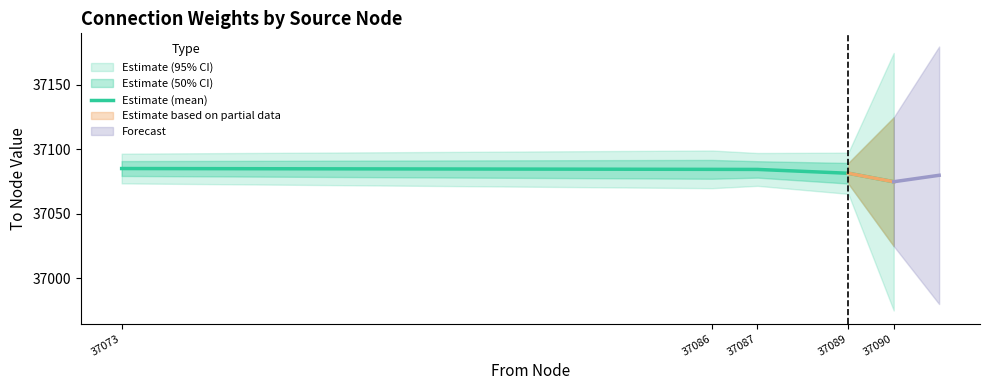

At which category does the chart reach its peak across all series?

37073